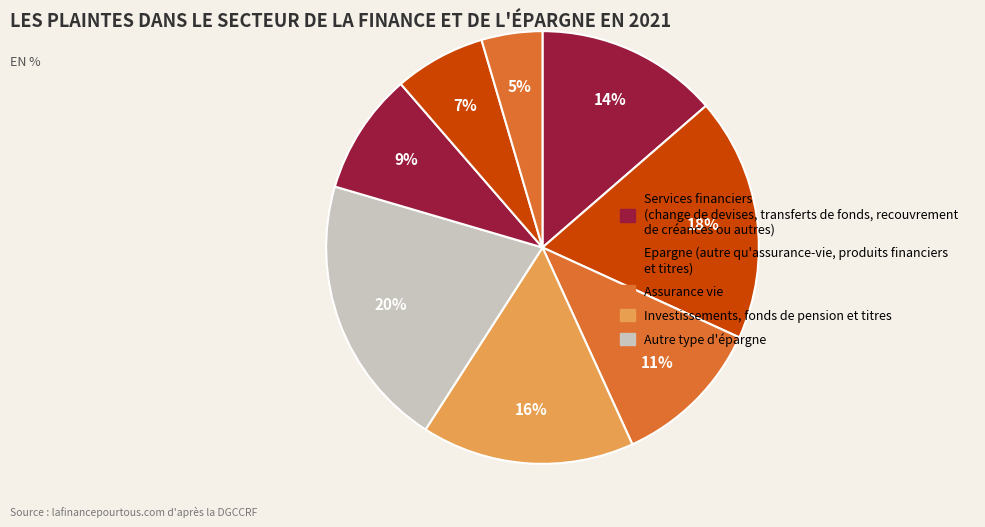

How many slices are in this pie chart?

8